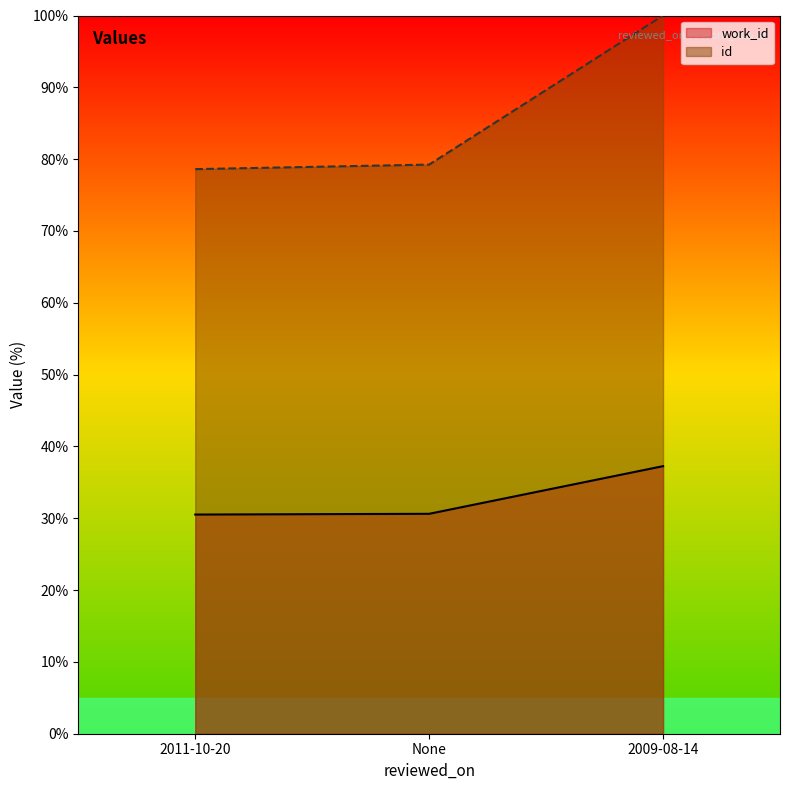

At None, list the series in order from largest to smallest.

id, work_id